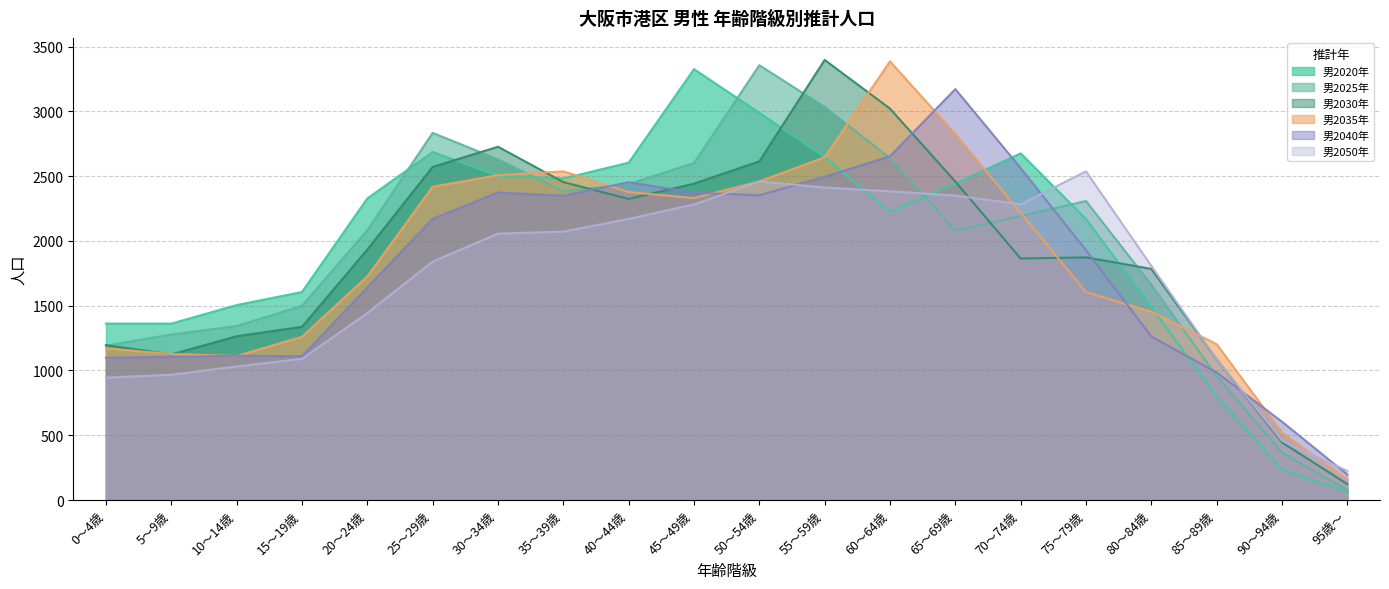

Which series has the largest total across all categories?

男2020年